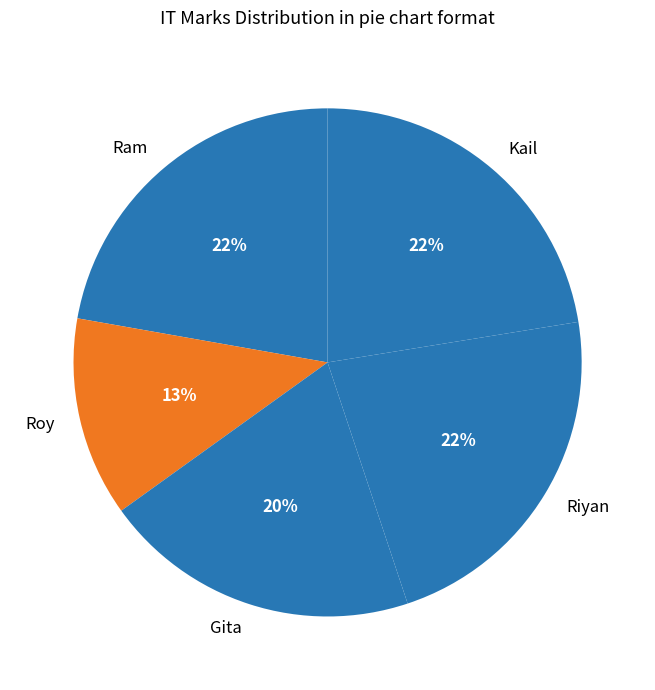

To the nearest percent, what portion does Kail represent?

22%